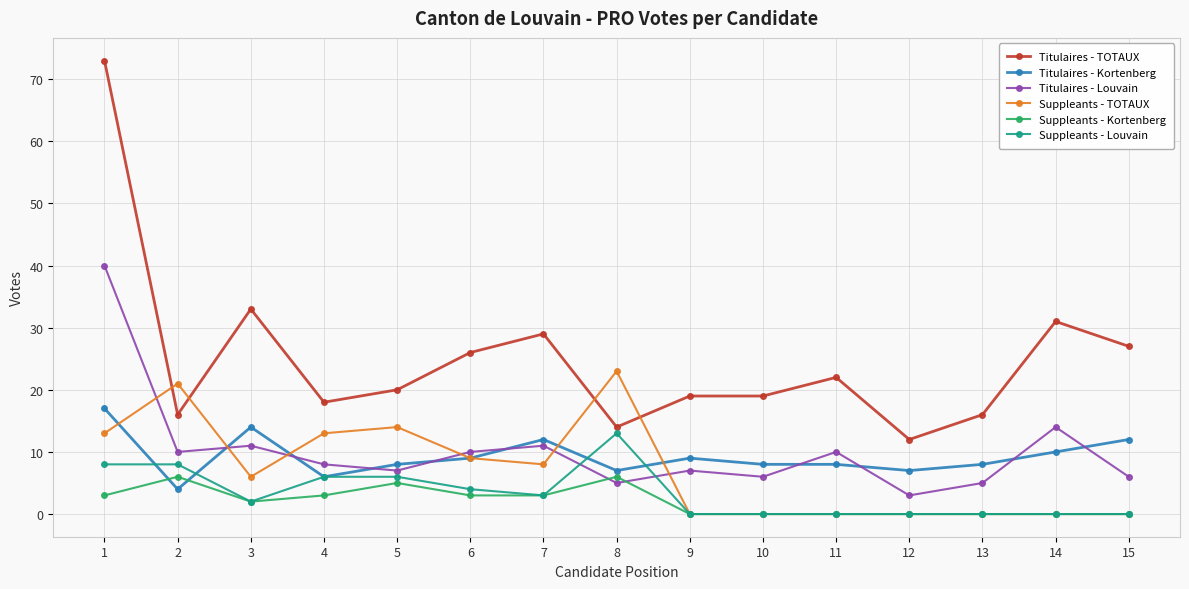

True or false: Suppleants - TOTAUX has more than 2 points higher than both neighbors.

True